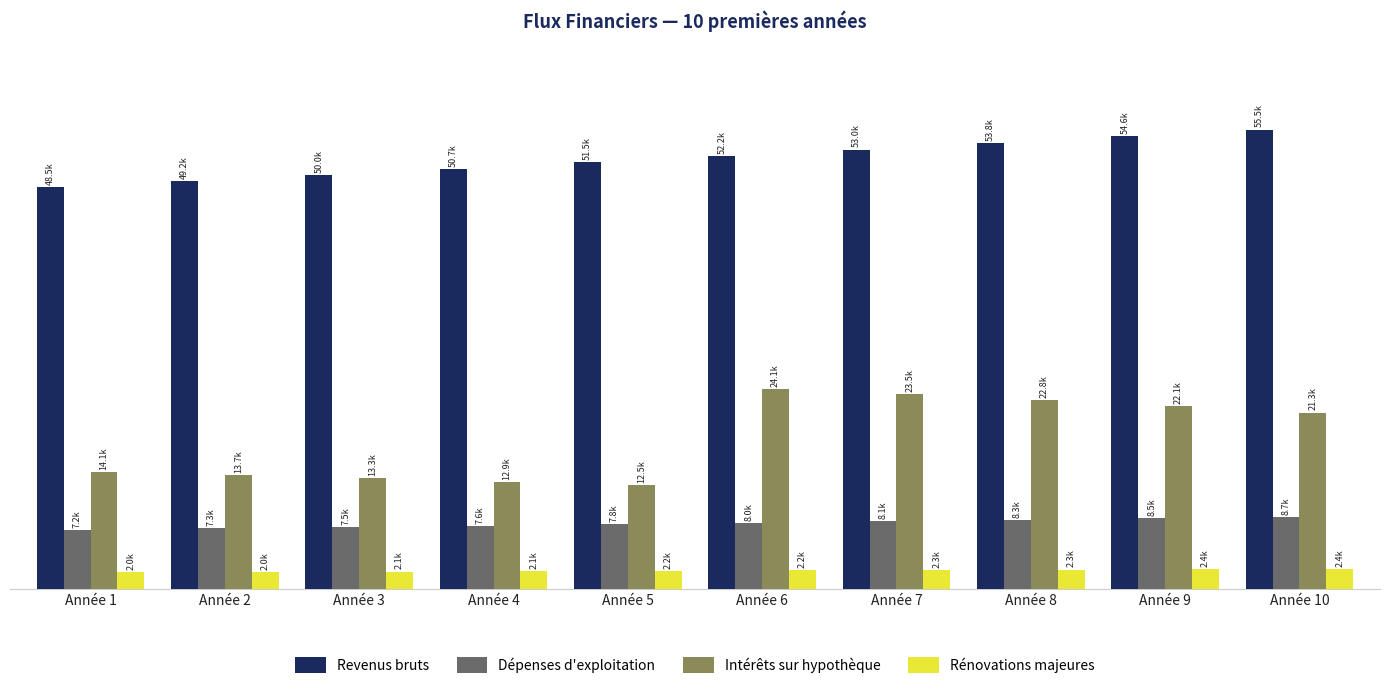

Is the value of Revenus bruts at Année 7 greater than the value of Rénovations majeures at Année 4?

Yes